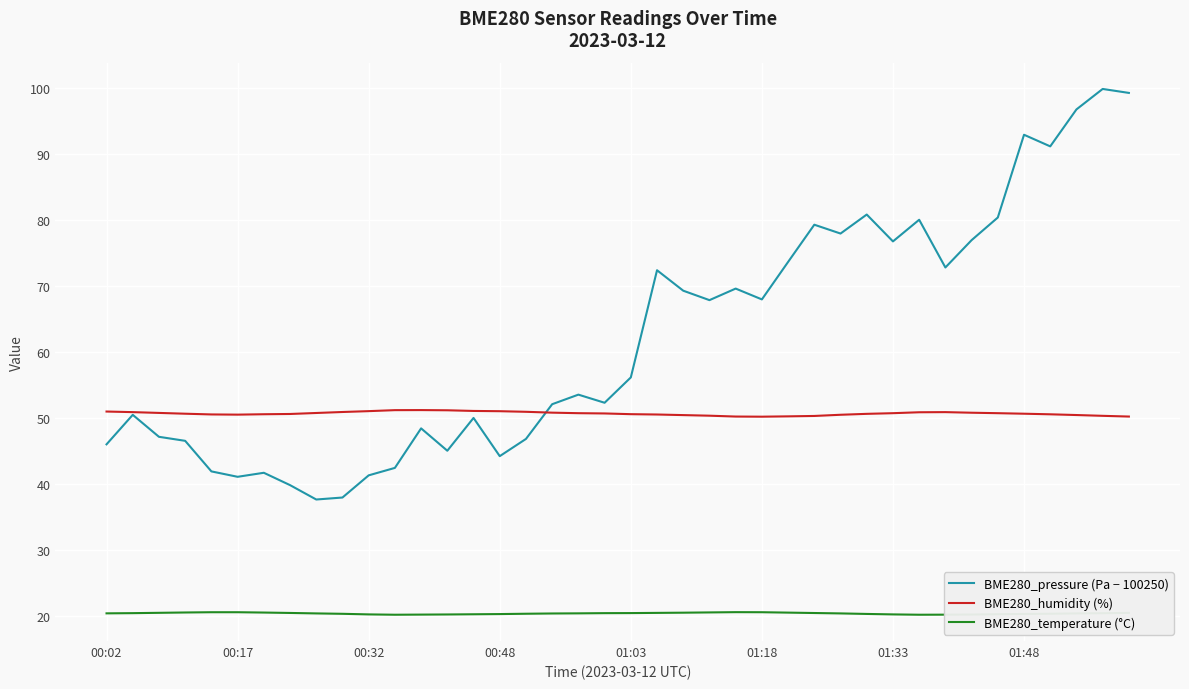

Is this an area chart (filled region under the line)?

No